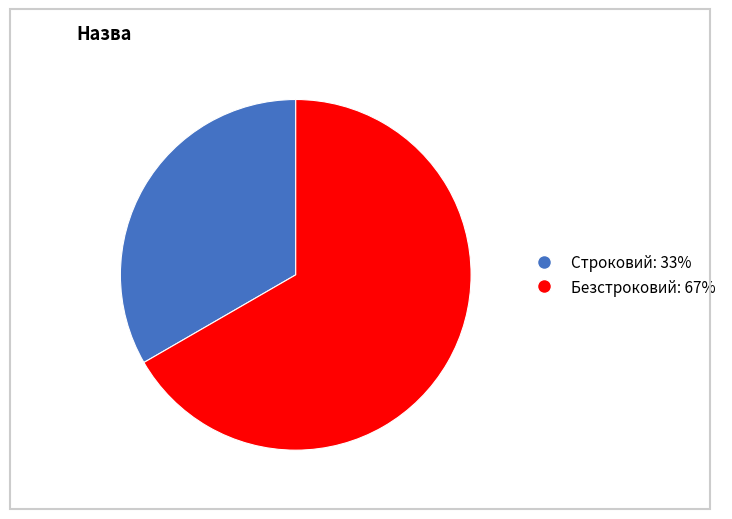

Is the sum of Строковий and Безстроковий greater than half?

Yes